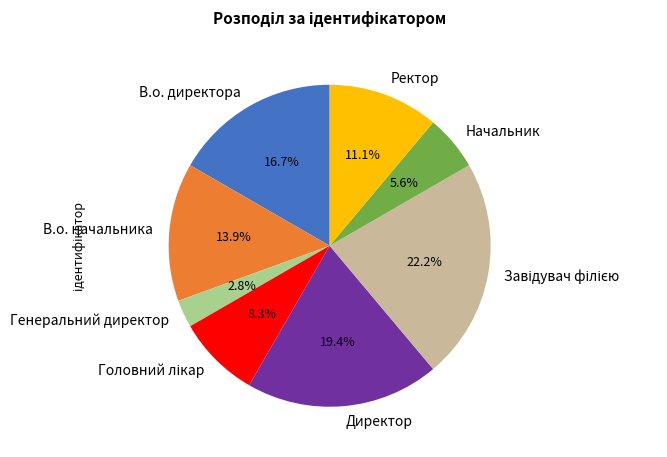

Count the number of slices in the pie.

8